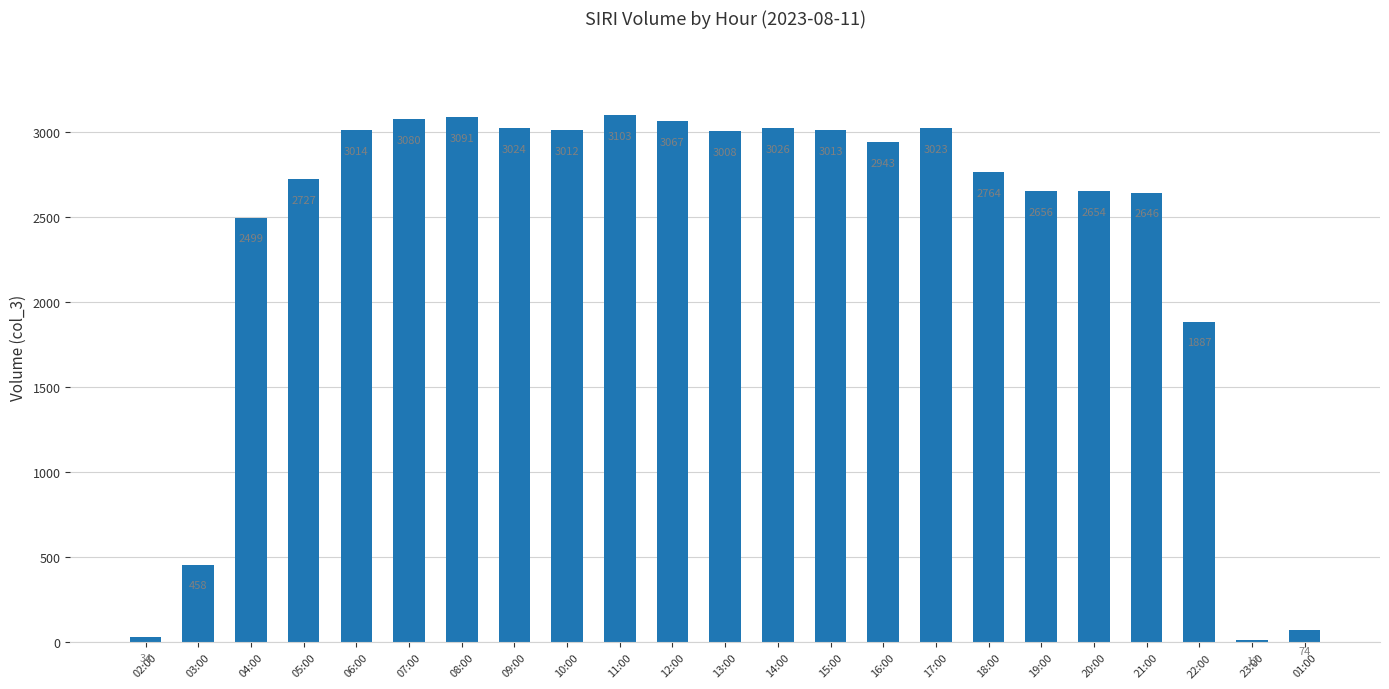

Does the chart contain any negative values?

No